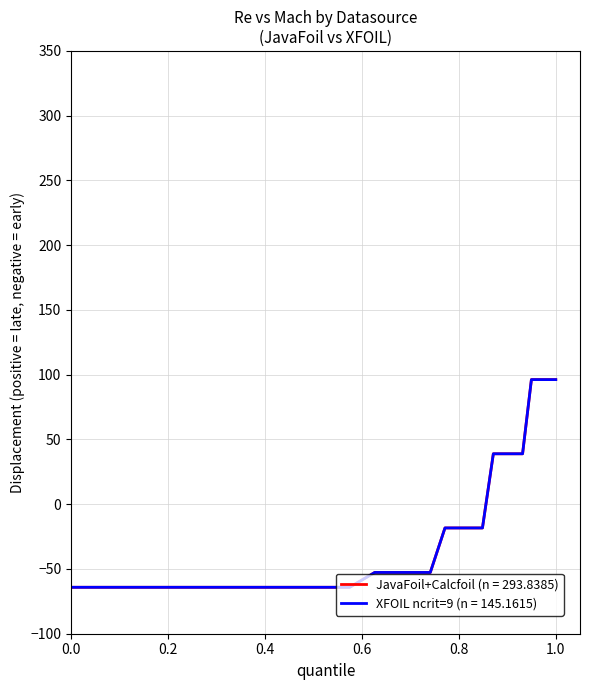

How many lines are shown in the chart?

2